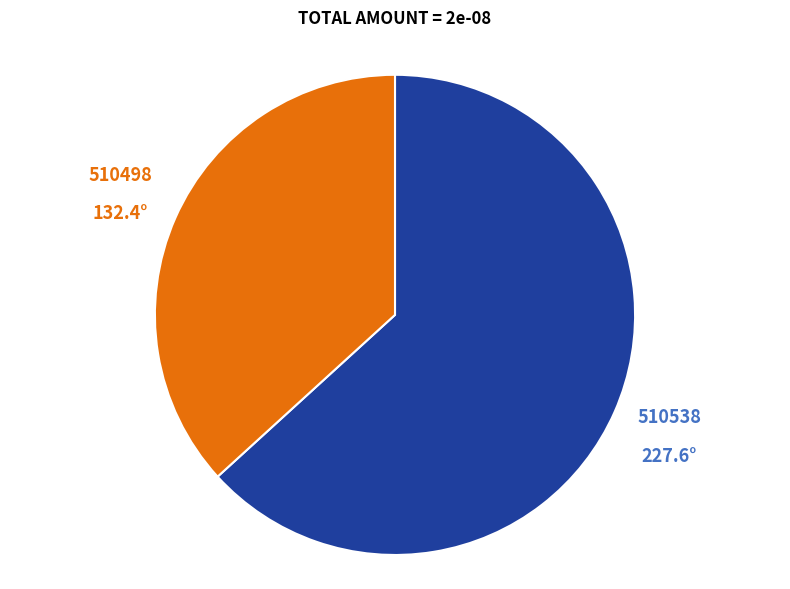

Which has a higher value, 510498 or 510538?

510538